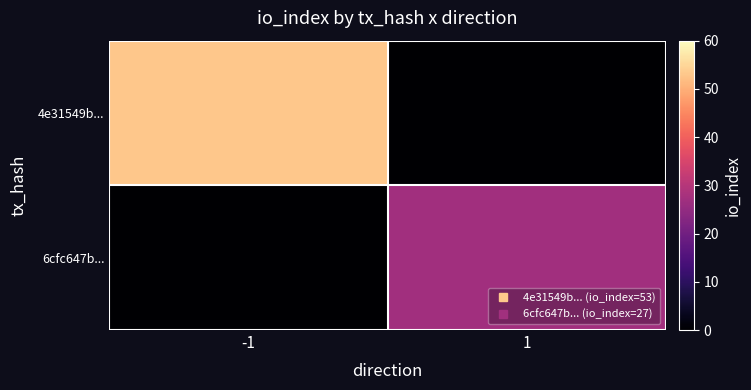

Reading left to right, extract all data points from this chart.

4e31549b...: -1=53	1=0
6cfc647b...: -1=0	1=27